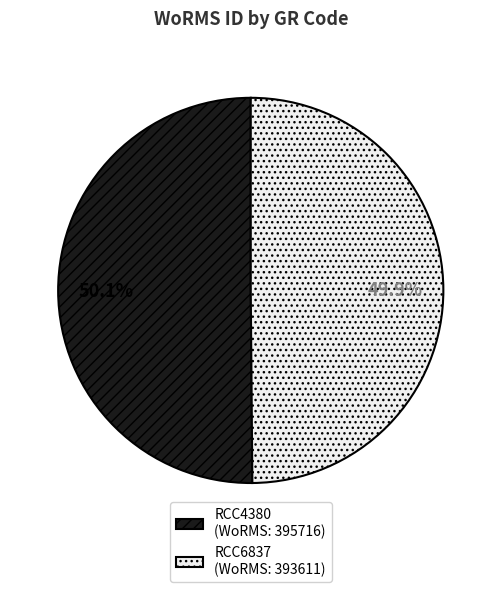

The RCC6837 slice represents 50% of the pie. True or false?

True